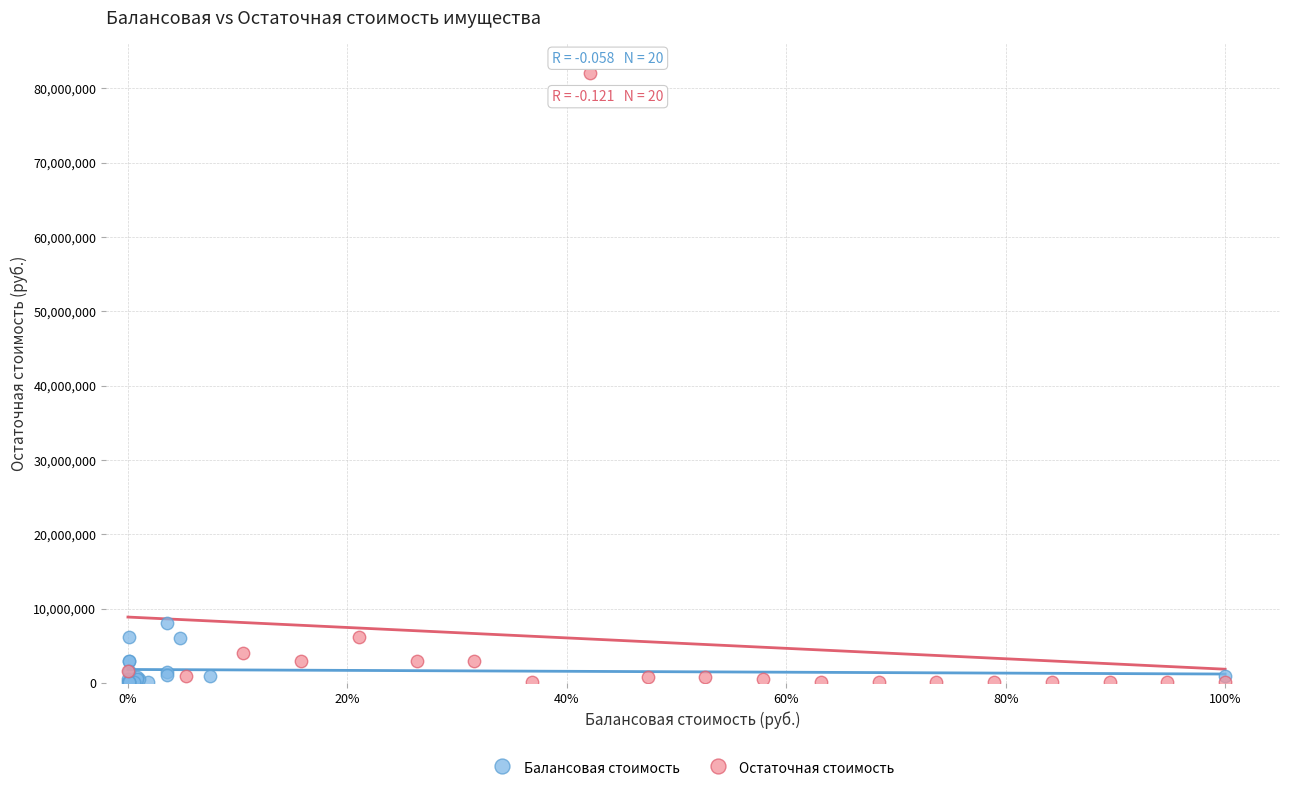

Which series has the widest spread of Y values?

Остаточная стоимость